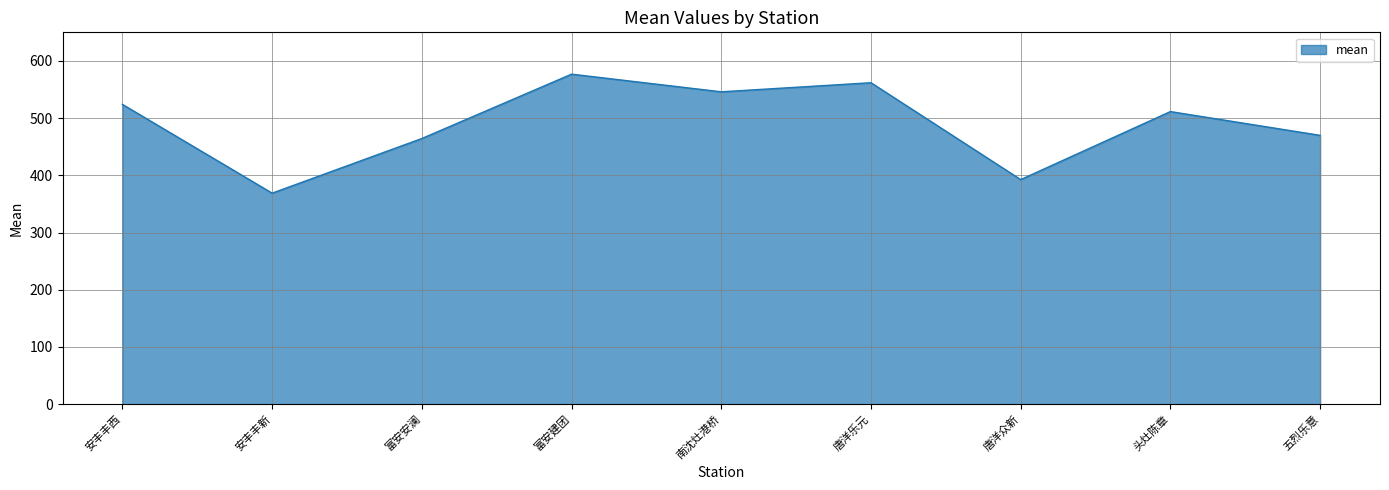

How many interior local peaks (higher than both neighbors) does the data have?

3